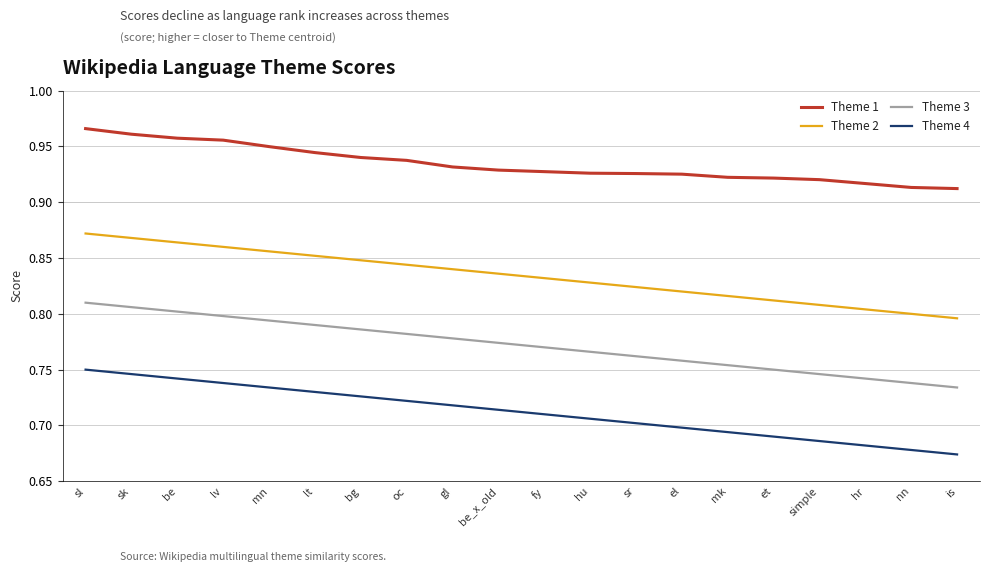

What is the total value across all series at simple?

3.2